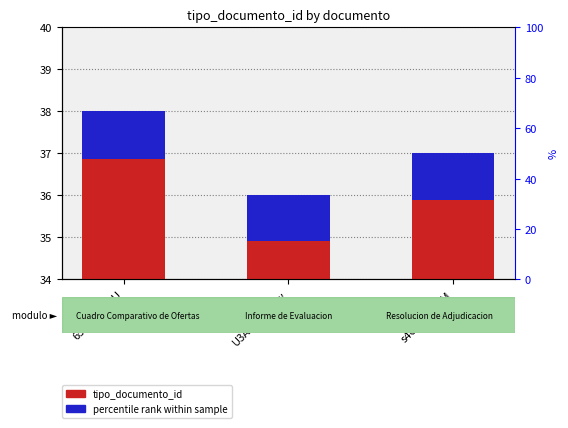

The value of tipo_documento_id at 654svjA3lBU is 10.7. True or false?

False